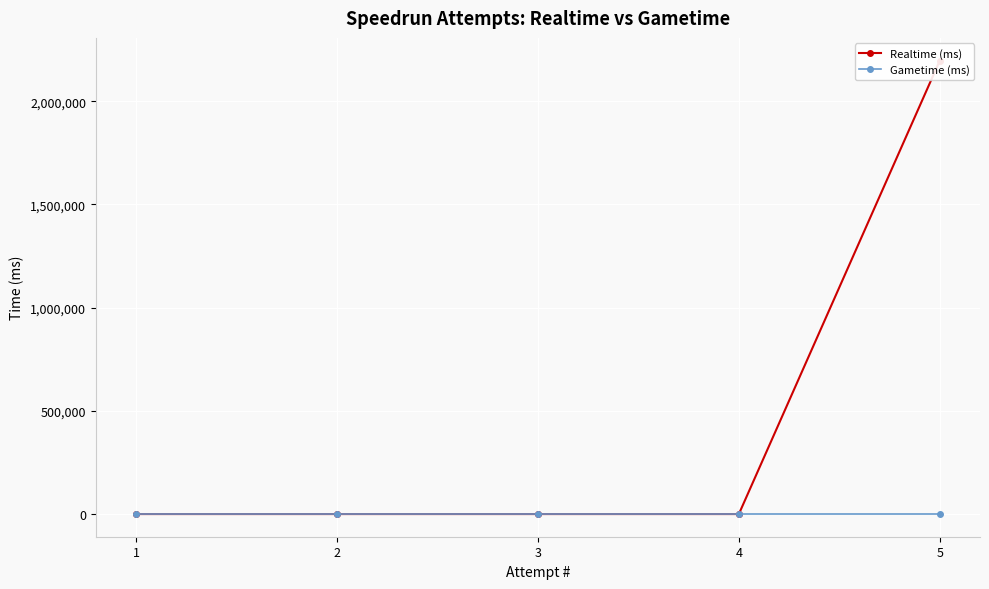

Which series has the largest total across all categories?

Realtime (ms)